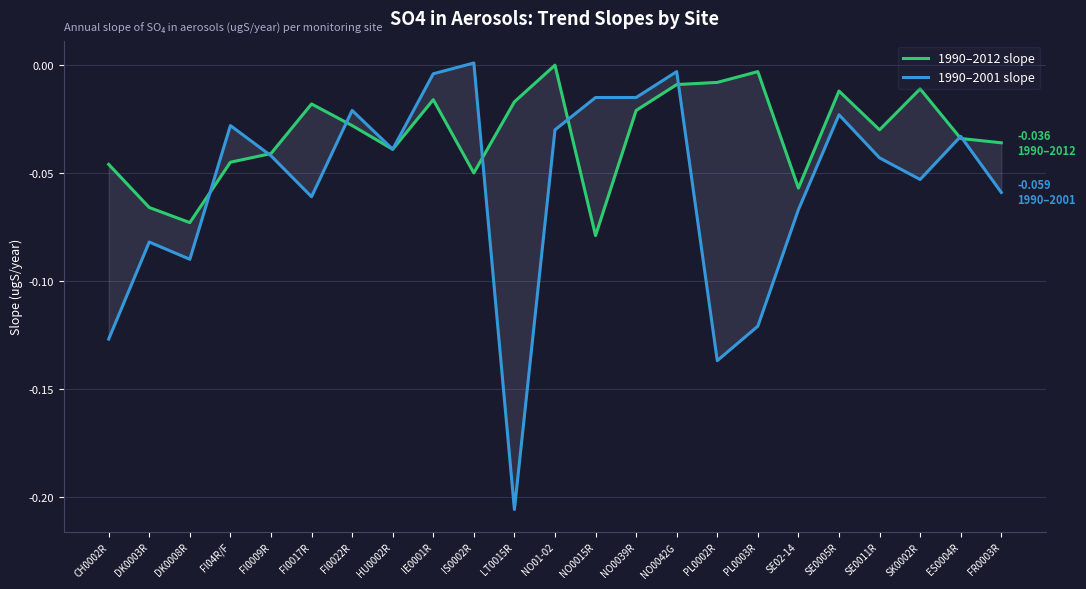

List the series in order of their peak value, highest first.

1990–2001 slope, 1990–2012 slope